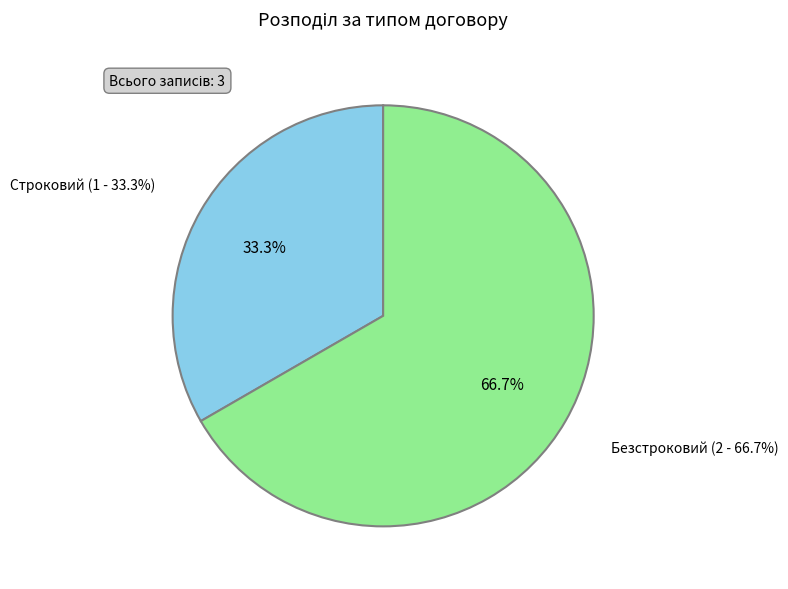

What is the total percentage of Строковий and Безстроковий?

100.0%